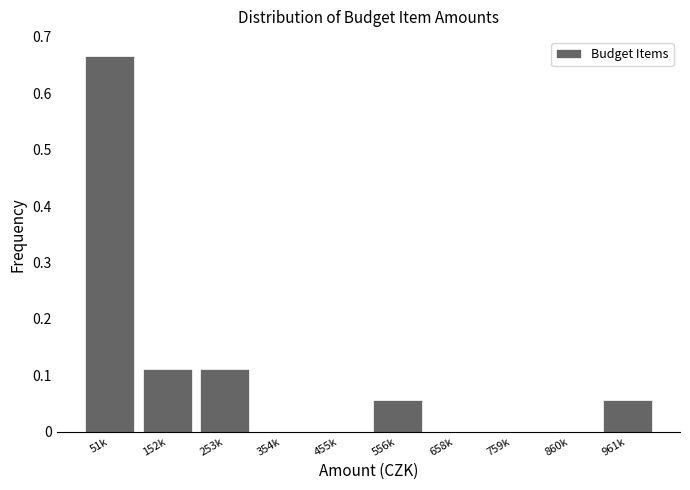

Which has a higher value, 253k or 658k?

253k